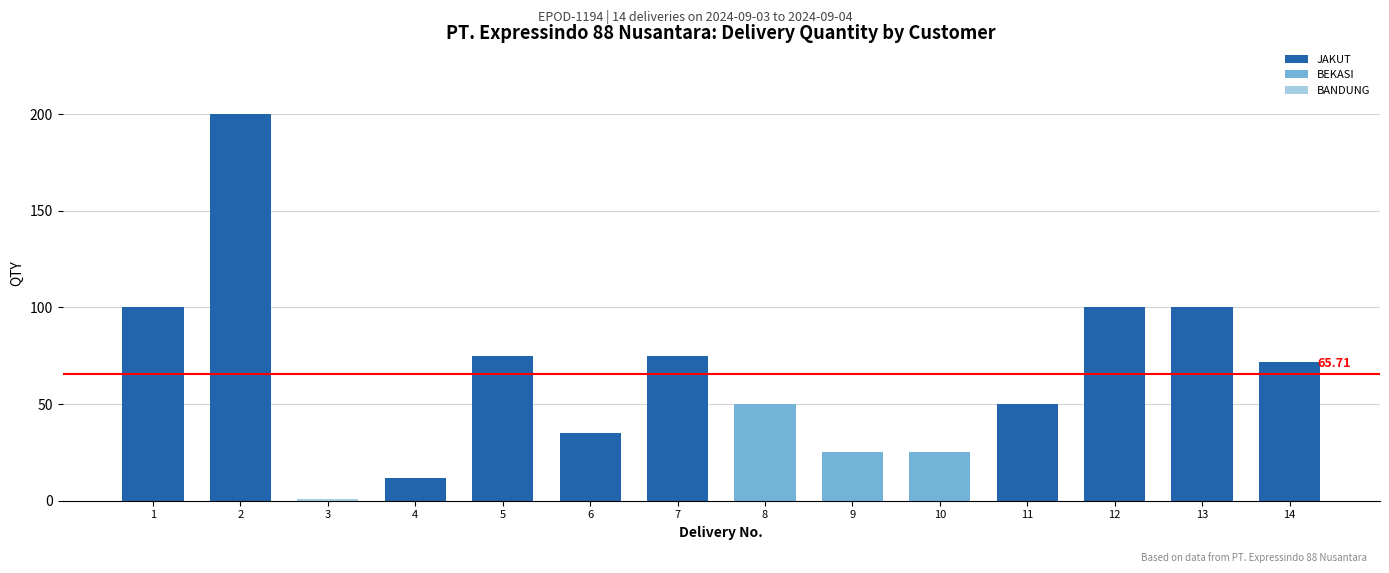

Reading right to left, extract all data points from this chart.

14=72	13=100	12=100	11=50	10=25	9=25	8=50	7=75	6=35	5=75	4=12	3=1	2=200	1=100